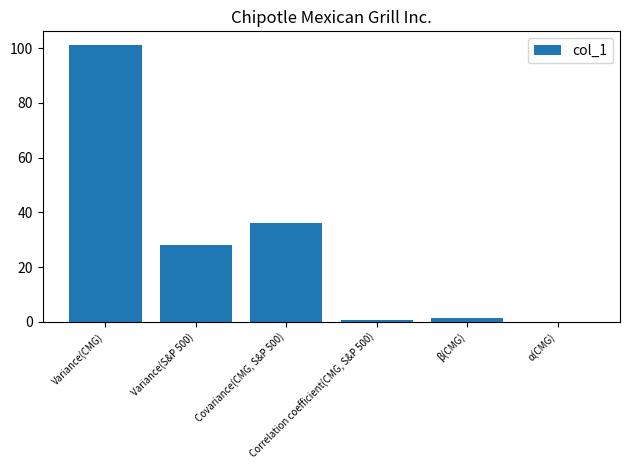

What is the maximum value shown in the chart?

101.1